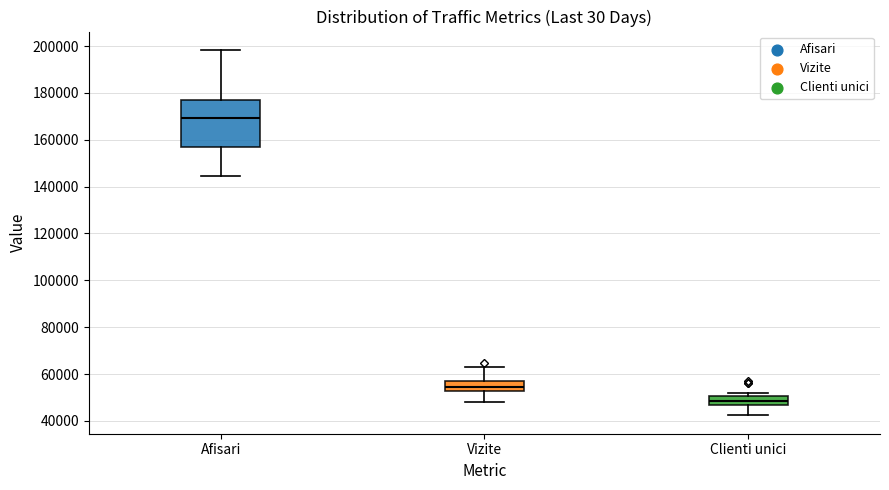

Where is the upper edge of the box for Clienti unici on the y-axis? The values are not printed on the chart, so give them approximately, as read against the axis.

50000